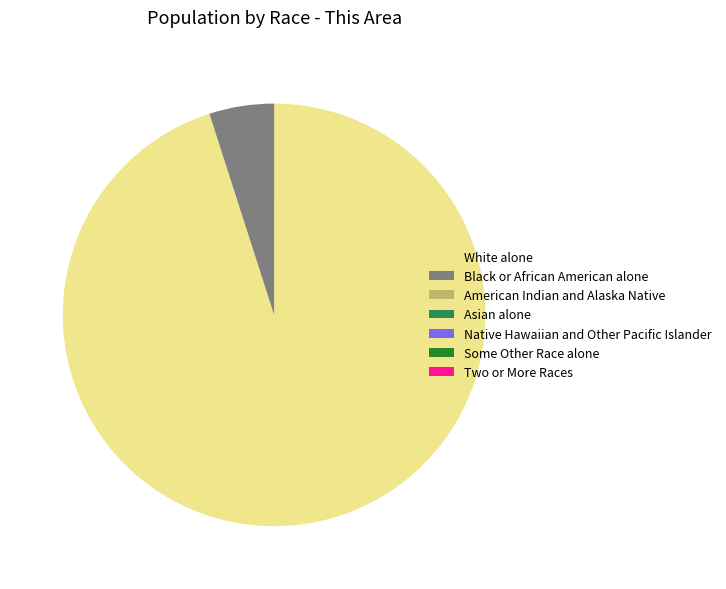

Which slice is the largest?

White alone